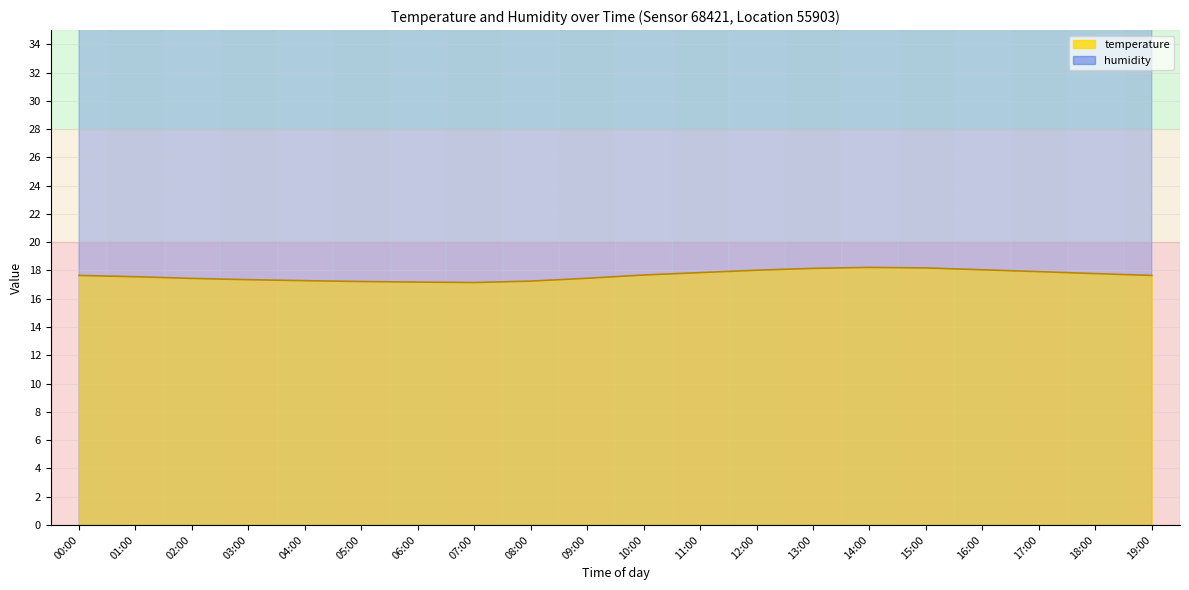

What position from the left is 15:00?

16